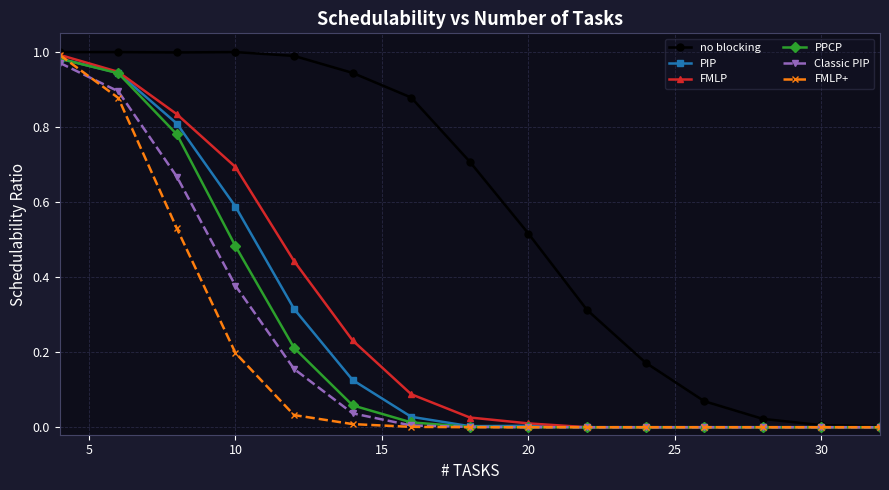

Which series has the largest total across all categories?

no blocking